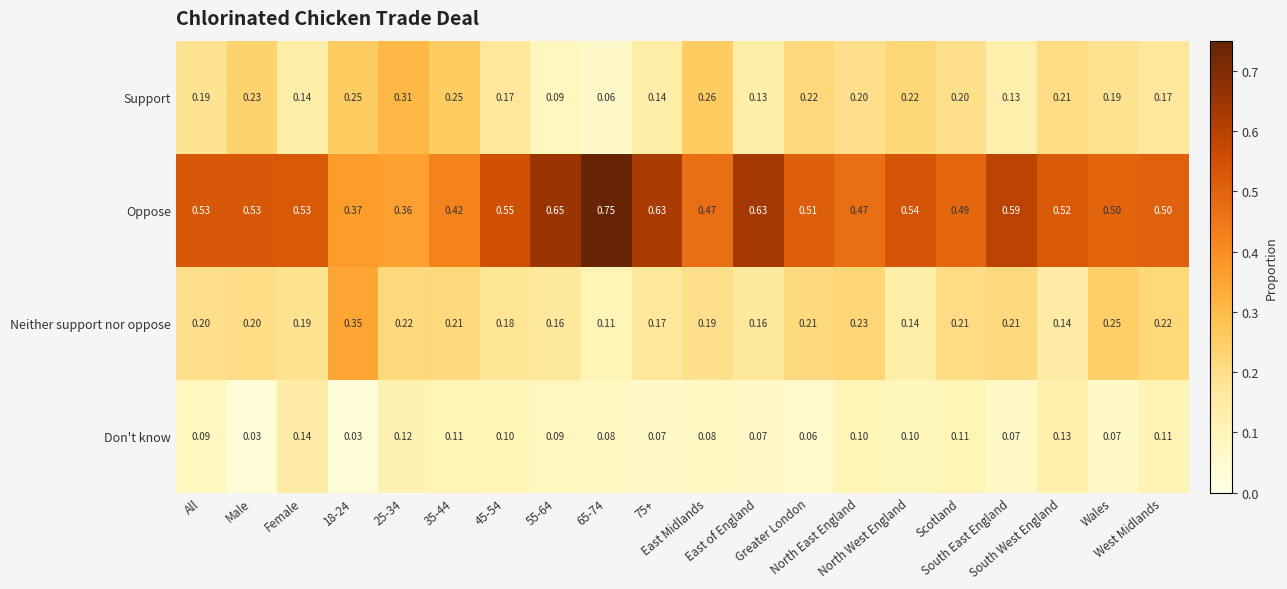

At how many categories does at least one series exceed 0?

20